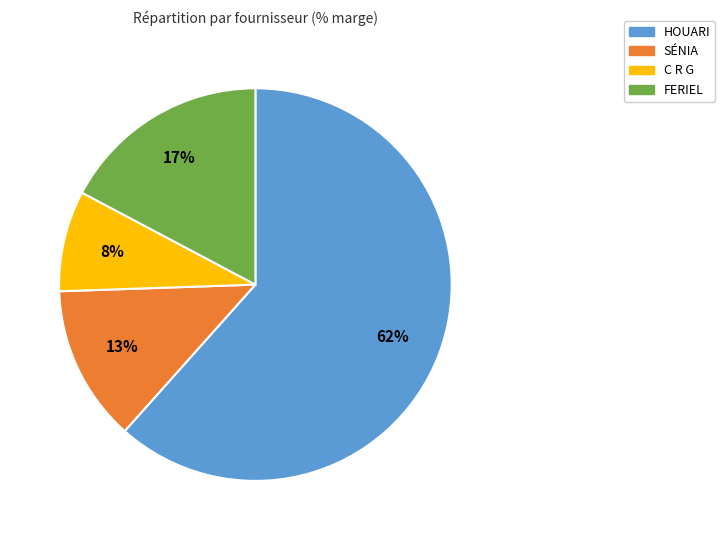

Does any single category account for the majority?

Yes